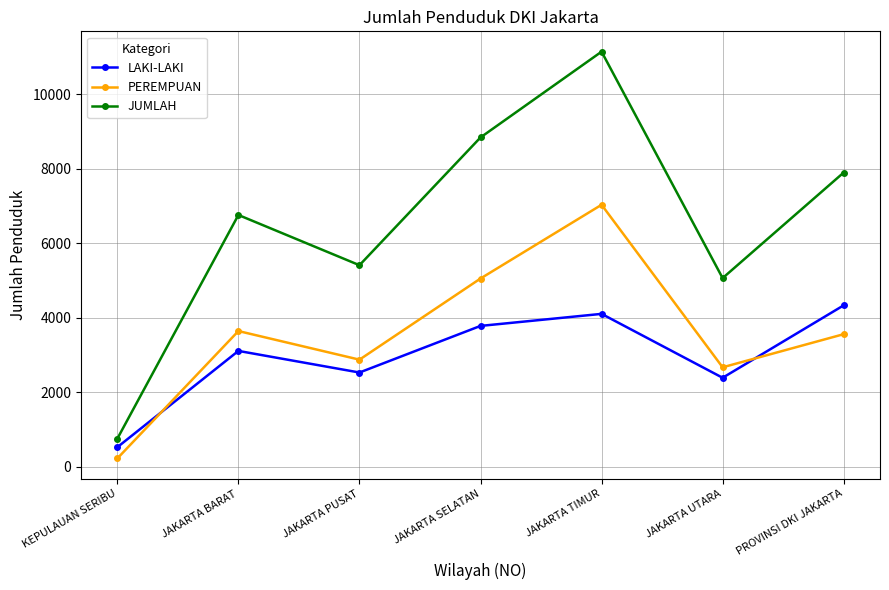

What is the approximate value of JUMLAH at PROVINSI DKI JAKARTA, to the nearest 10?

7900